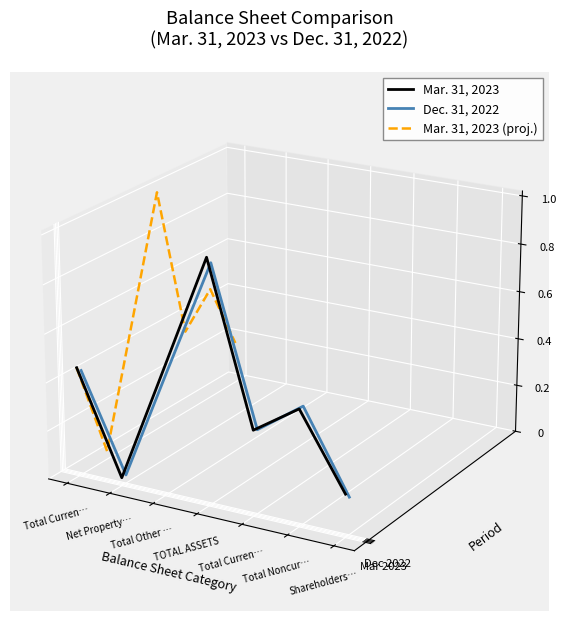

Reading left to right, what are all the values shown in this chart?

Mar. 31, 2023: -0.0	-0.0	-0.0	0.0	-0.0	-0.0	-0.1
Dec. 31, 2022: -0.0	-0.0	-0.0	0.0	-0.0	-0.0	-0.1
Mar. 31, 2023 (proj.): -0.0	-0.0	0.0	0.0	0.0	0.0	-0.0